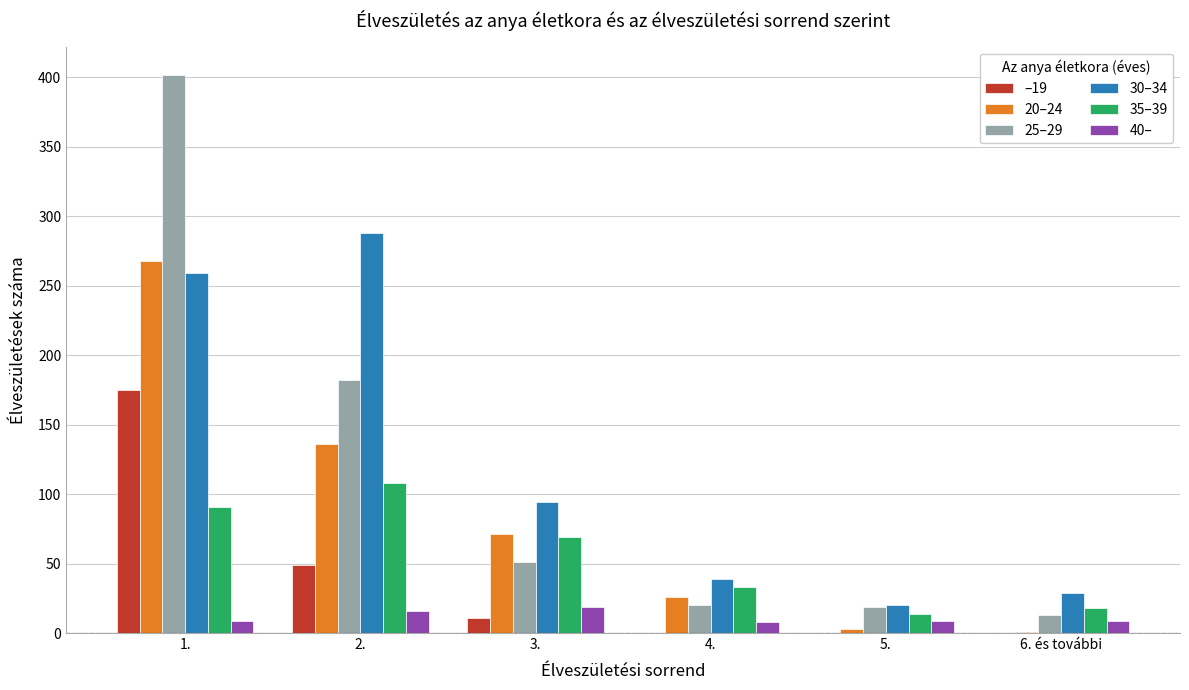

Count the number of categories in the chart.

6